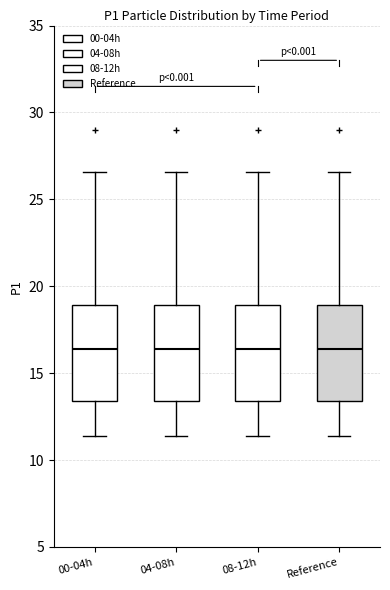

Reading left to right, read every box against the y-axis: the position of its median line, the range the box covers, and the ends of its whiskers. The values are not printed on the chart, so give them approximately, as read against the axis.

00-04h: median 16.5, box 13.5 to 19.0, whiskers 11.5 to 26.5
04-08h: median 16.5, box 13.5 to 19.0, whiskers 11.5 to 26.5
08-12h: median 16.5, box 13.5 to 19.0, whiskers 11.5 to 26.5
Reference: median 16.5, box 13.5 to 19.0, whiskers 11.5 to 26.5